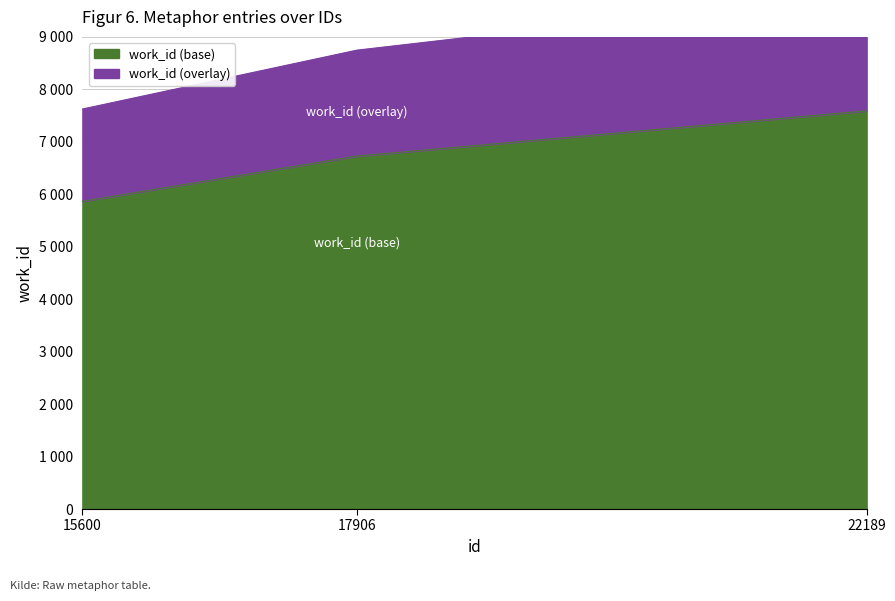

What is the difference between the values at 15600 and 17906?

863